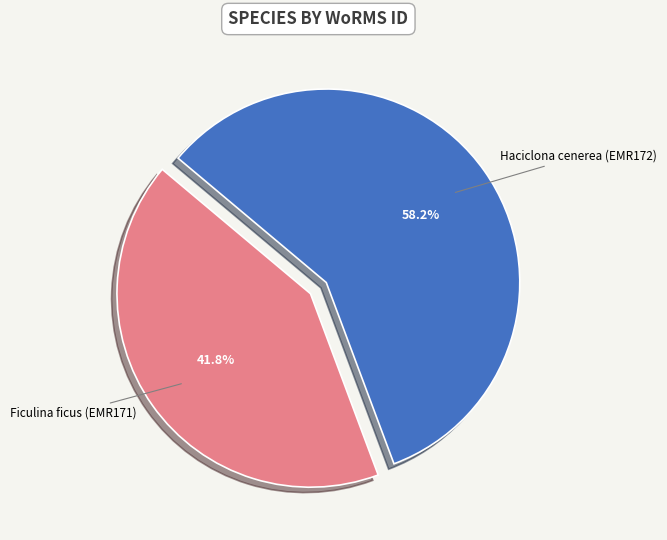

What is the smallest slice in the pie chart?

Ficulina ficus (EMR171)